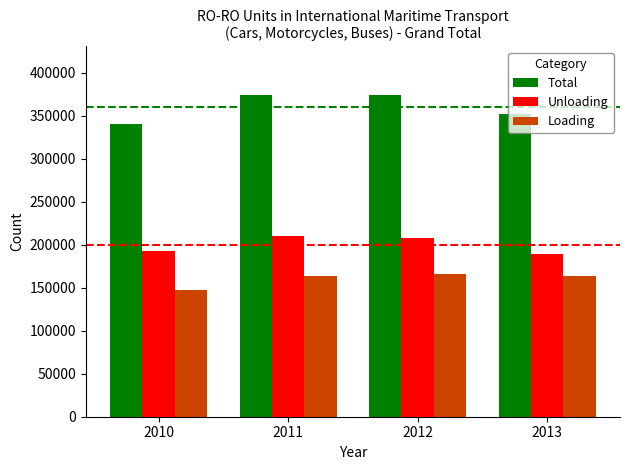

List the series in order of their overall mean, lowest first.

Loading, Unloading, Total